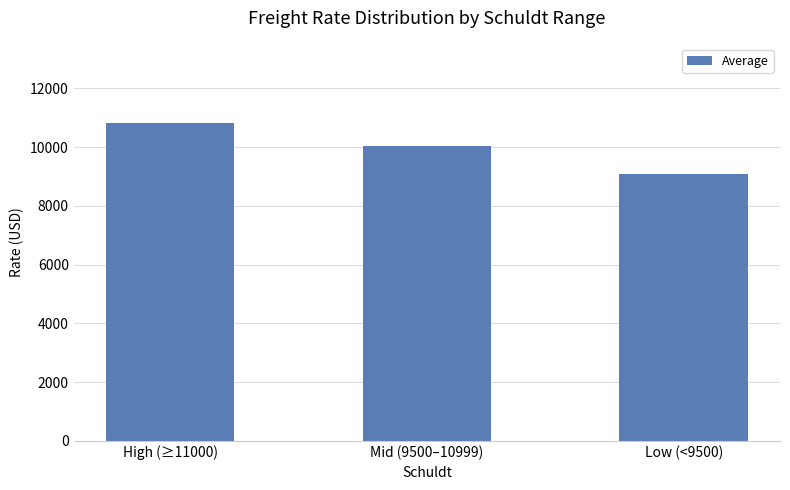

Reading left to right, transcribe all the data shown in this chart.

10823	10052	9075